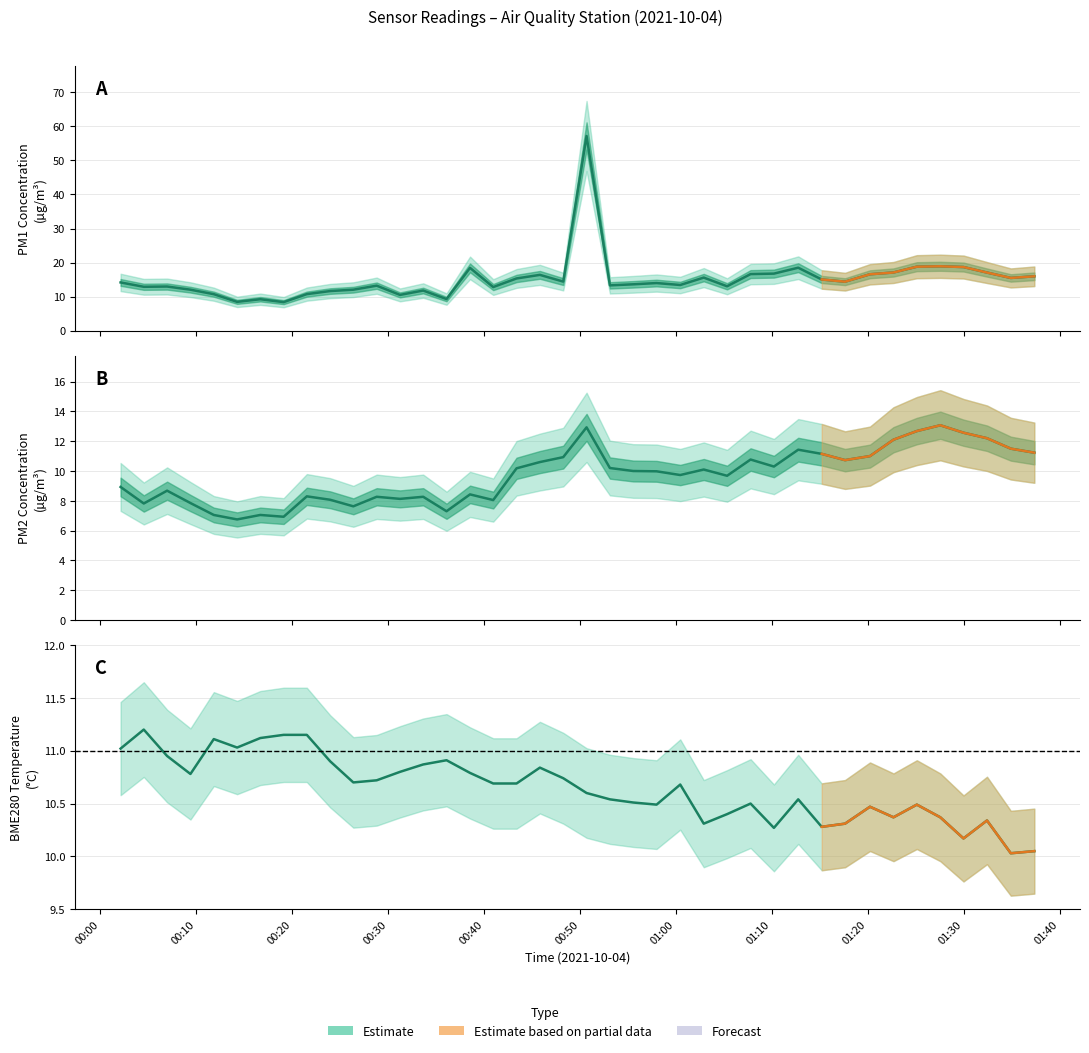

What is the value of the SDS_P2 point at the 18th from the left?

10.2